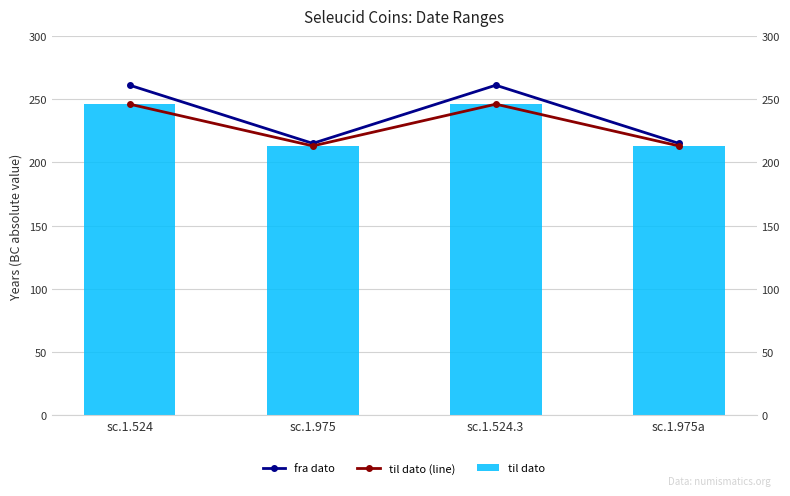

Reading left to right, list all the values displayed in this chart.

fra dato: sc.1.524=261	sc.1.975=215	sc.1.524.3=261	sc.1.975a=215
til dato (line): sc.1.524=246	sc.1.975=213	sc.1.524.3=246	sc.1.975a=213
til dato: sc.1.524=246	sc.1.975=213	sc.1.524.3=246	sc.1.975a=213